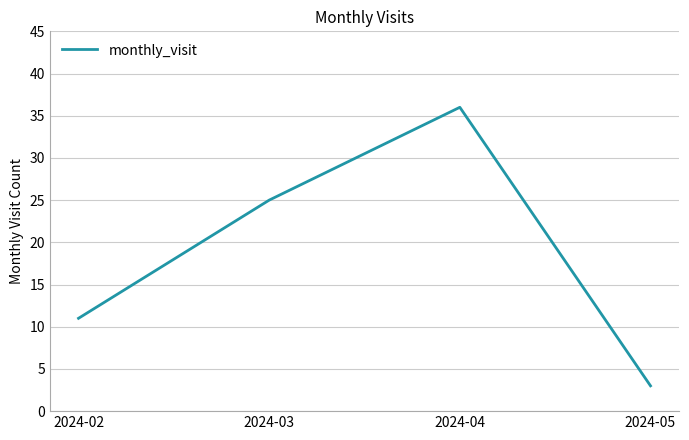

True or false: the data shows 5 at 2024-05.

False